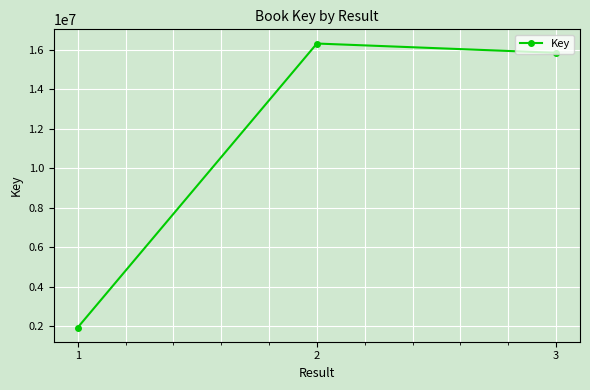

Count the number of categories in the chart.

3